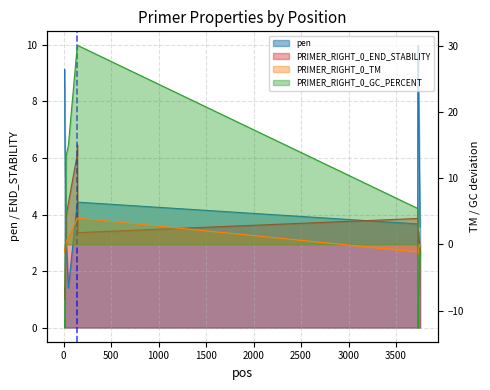

What is the difference between the PRIMER_RIGHT_0_TM values at 13 and 28?

1.4